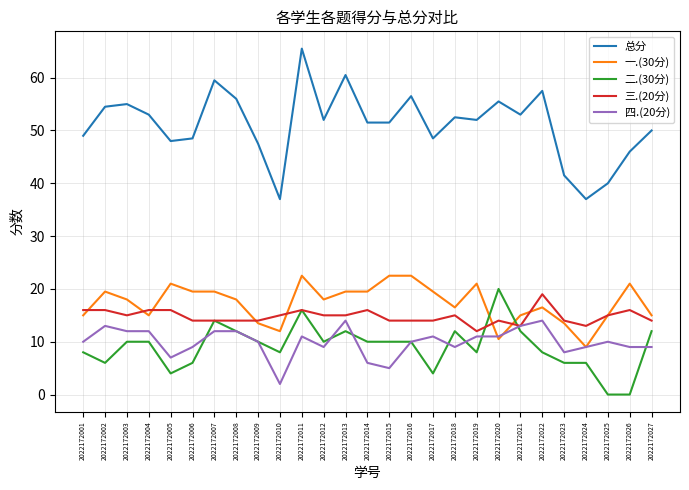

What is the spread (max minus min) of values at 2022172013?

48.5